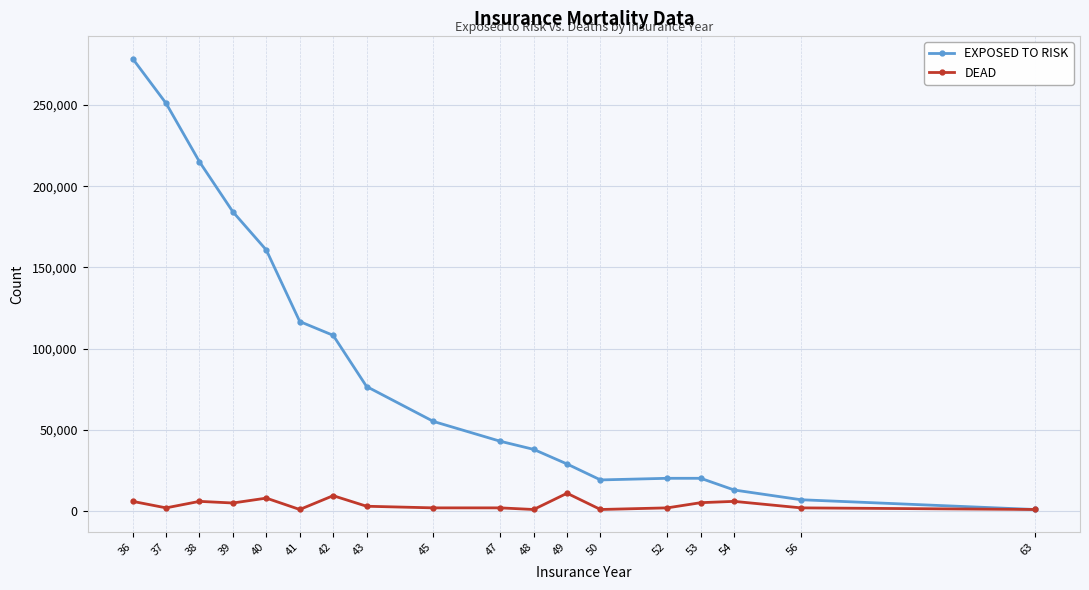

What is the maximum value for EXPOSED TO RISK?

278500